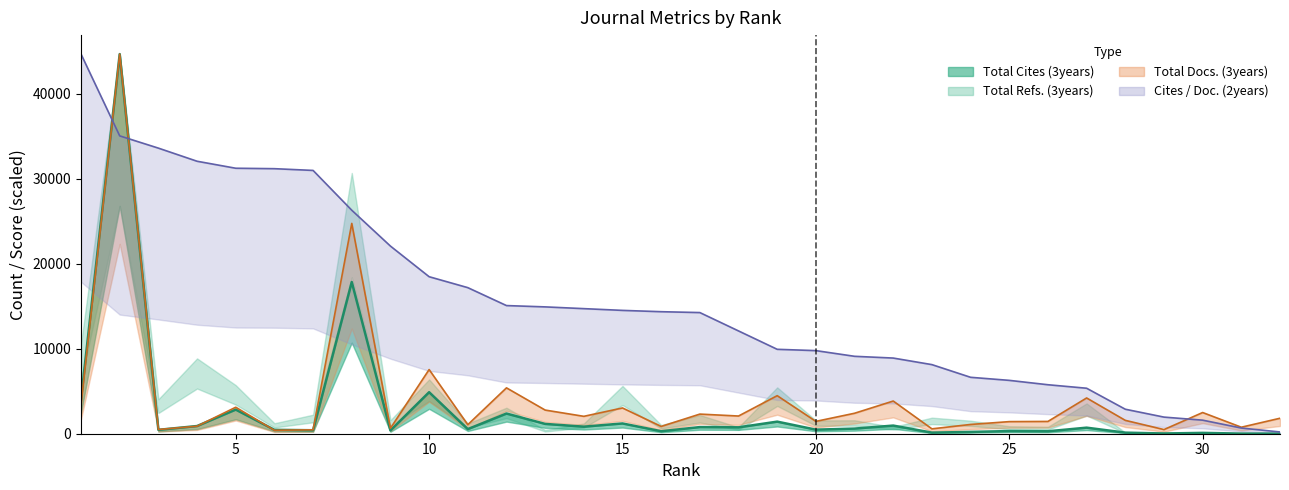

What is the minimum value shown in the chart?

11.0